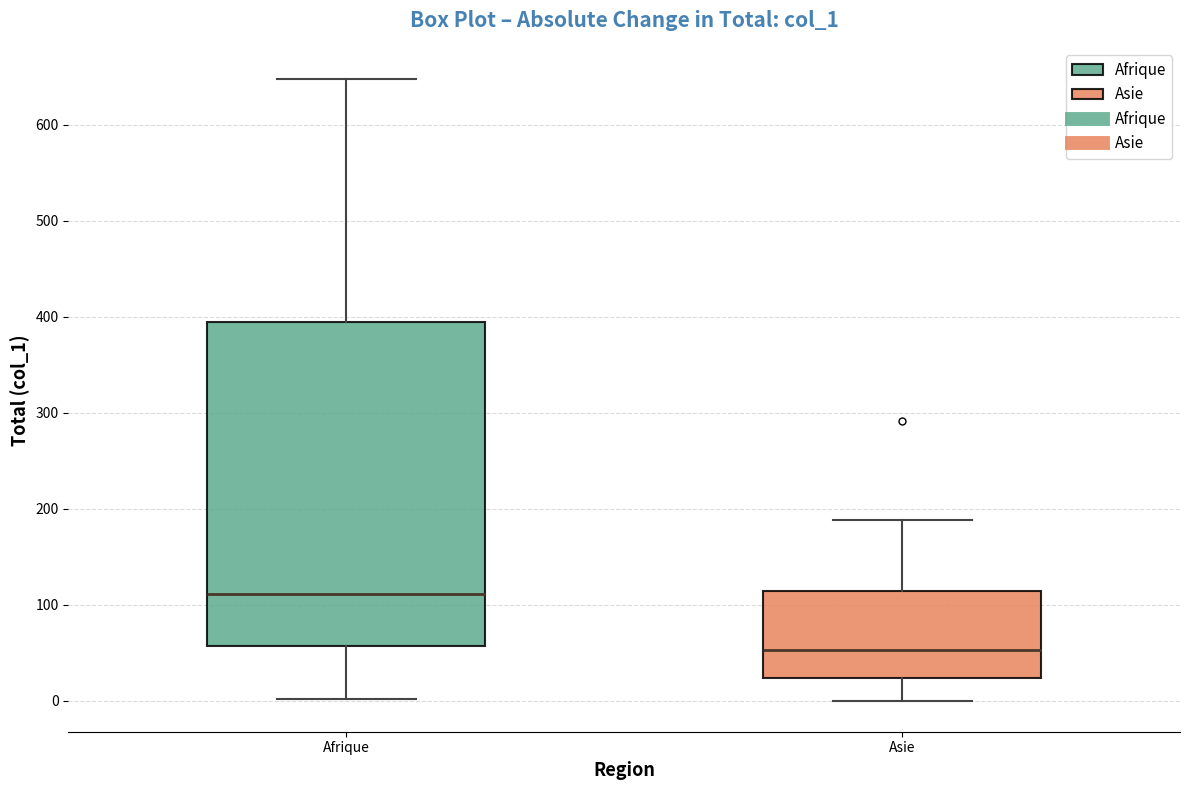

Which box's median line is the highest?

Afrique